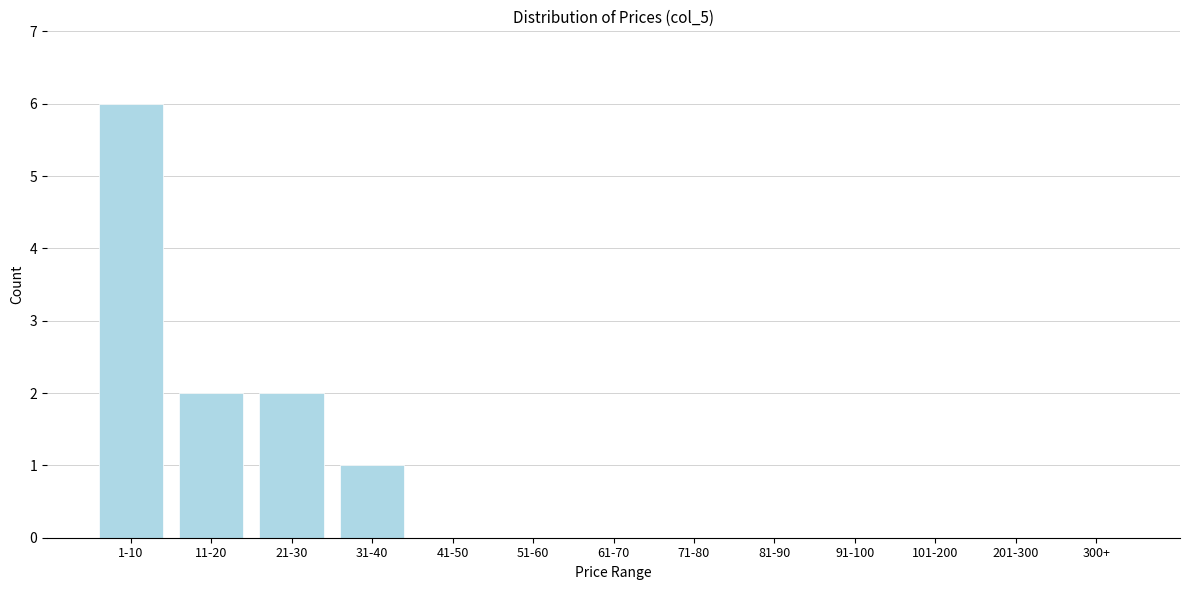

Reading right to left, extract all data points from this chart.

300+=0	201-300=0	101-200=0	91-100=0	81-90=0	71-80=0	61-70=0	51-60=0	41-50=0	31-40=1	21-30=2	11-20=2	1-10=6